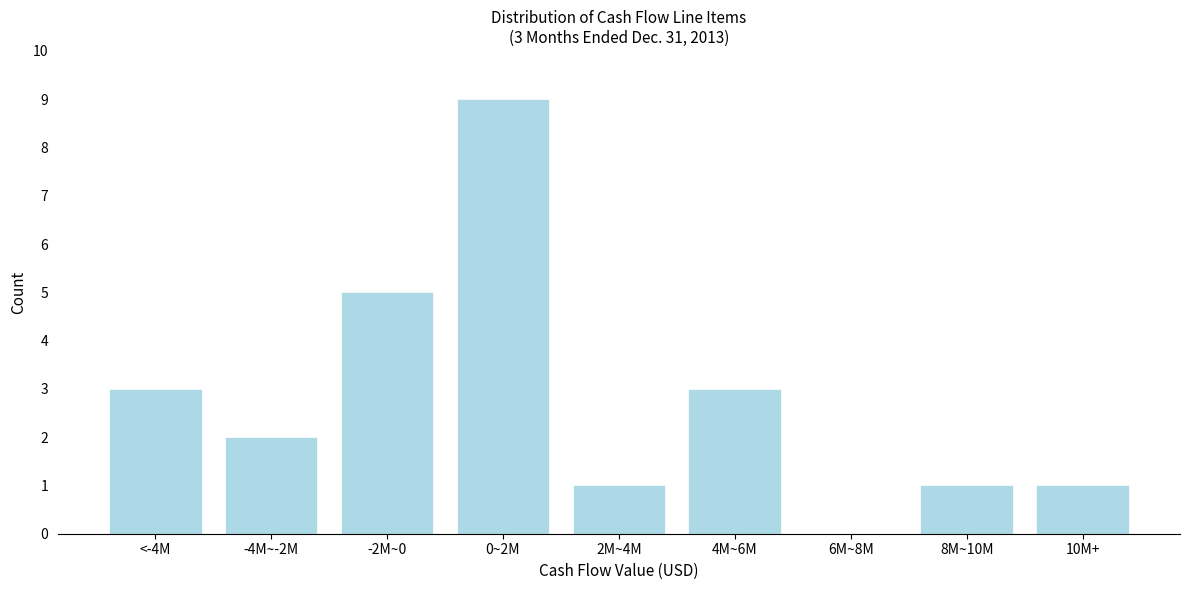

Reading left to right, what are all the values shown in this chart?

<-4M=3	-4M~-2M=2	-2M~0=5	0~2M=9	2M~4M=1	4M~6M=3	6M~8M=0	8M~10M=1	10M+=1